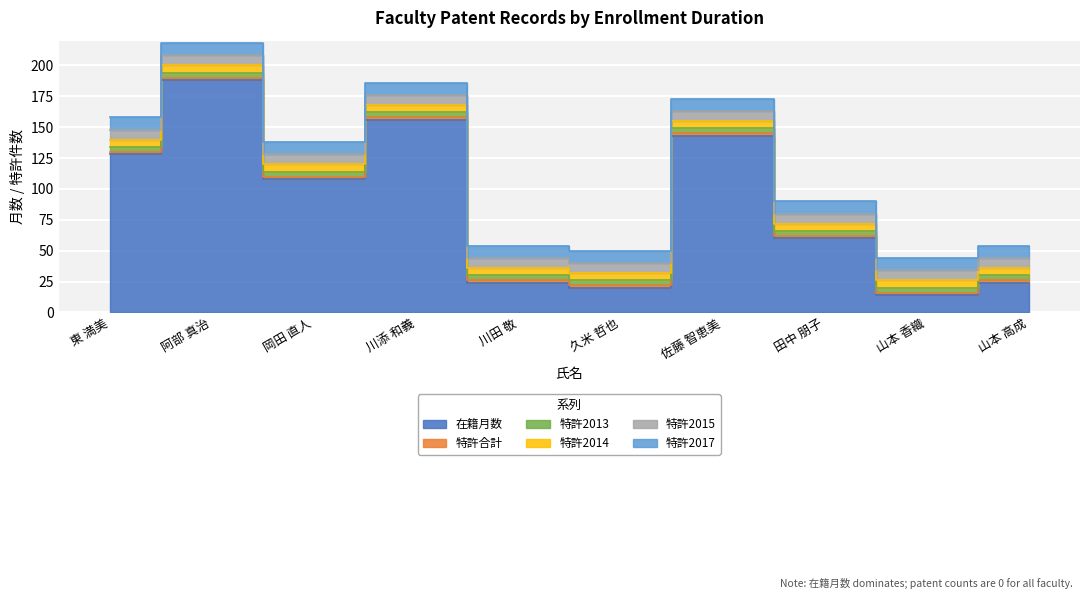

Which series has the largest range (max minus min)?

在籍月数